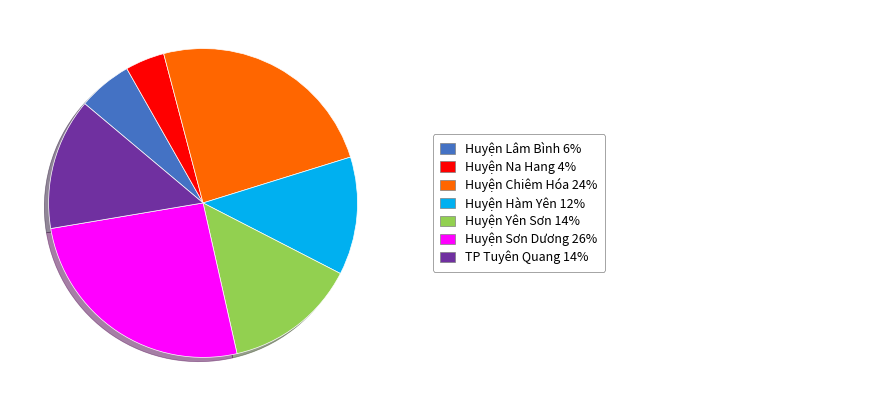

Is there a majority slice in this chart?

No